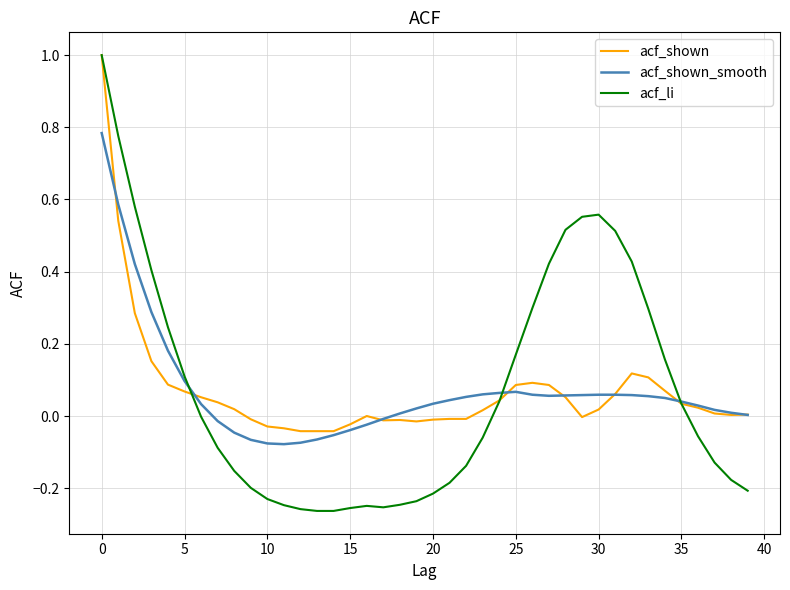

Which series has the largest range (max minus min)?

acf_li